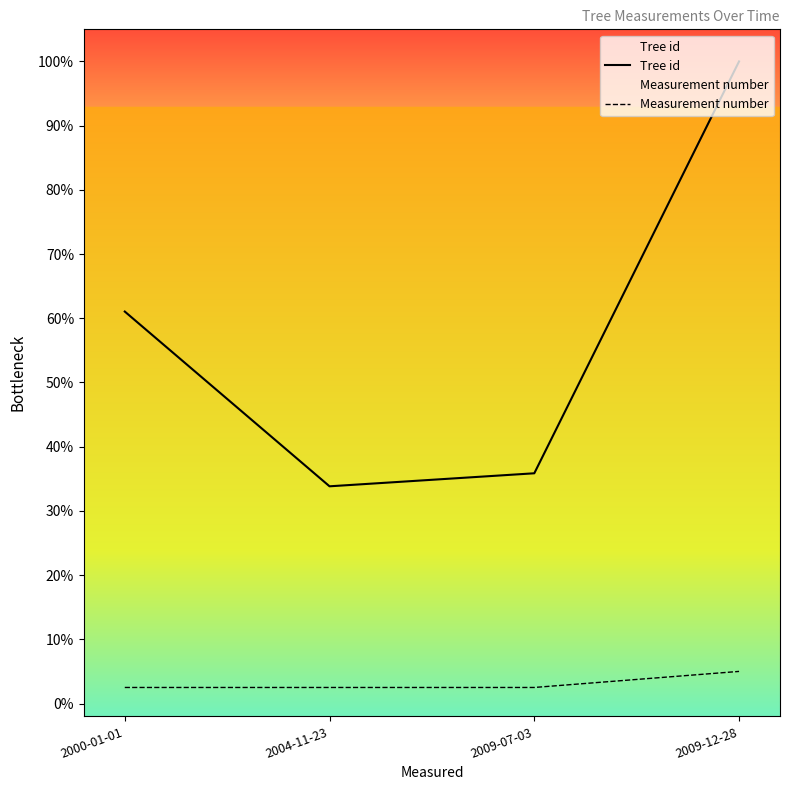

True or false: Measurement number and Tree id cross at least once.

False